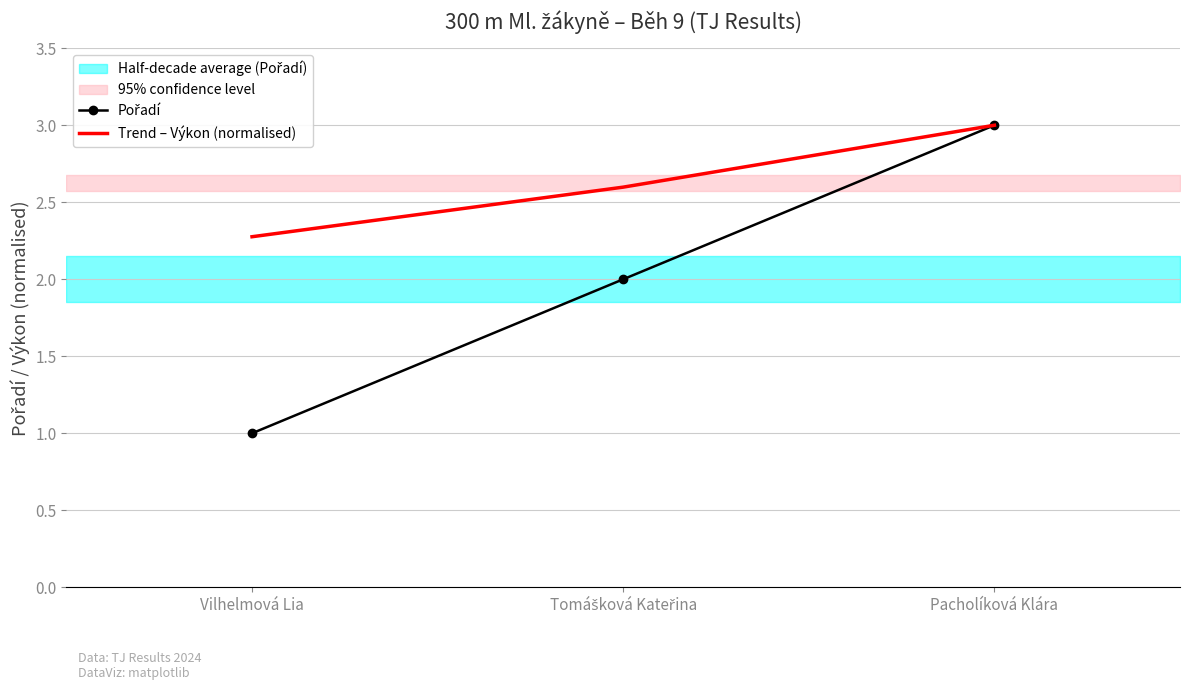

Between Tomášková Kateřina and Pacholíková Klára, which series saw the biggest shift?

Pořadí